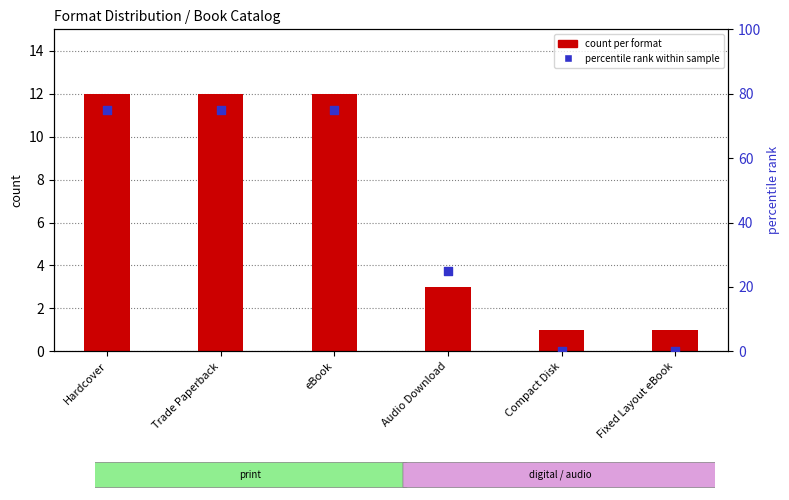

Is the value of percentile rank within sample at Trade Paperback greater than the value of count per format at Compact Disk?

Yes